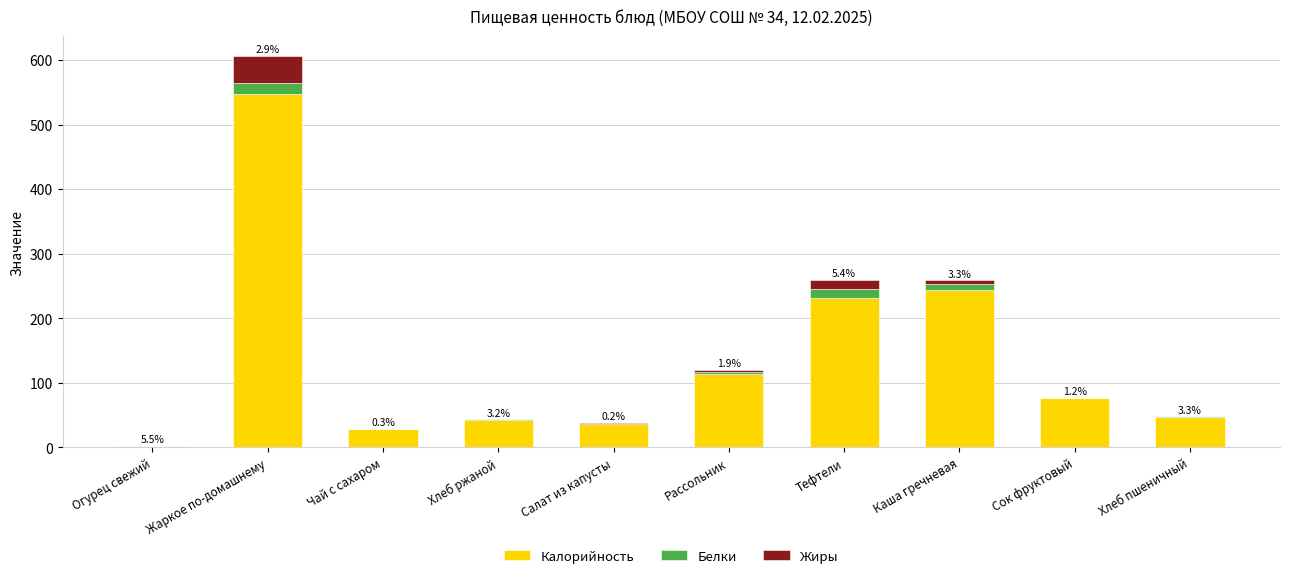

At which category is the sum across all series the highest?

Жаркое по-домашнему